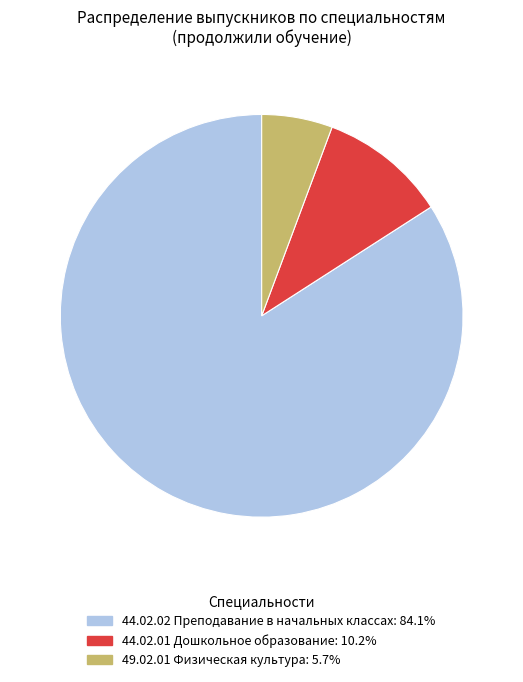

Is there any slice that represents more than half of the pie?

Yes